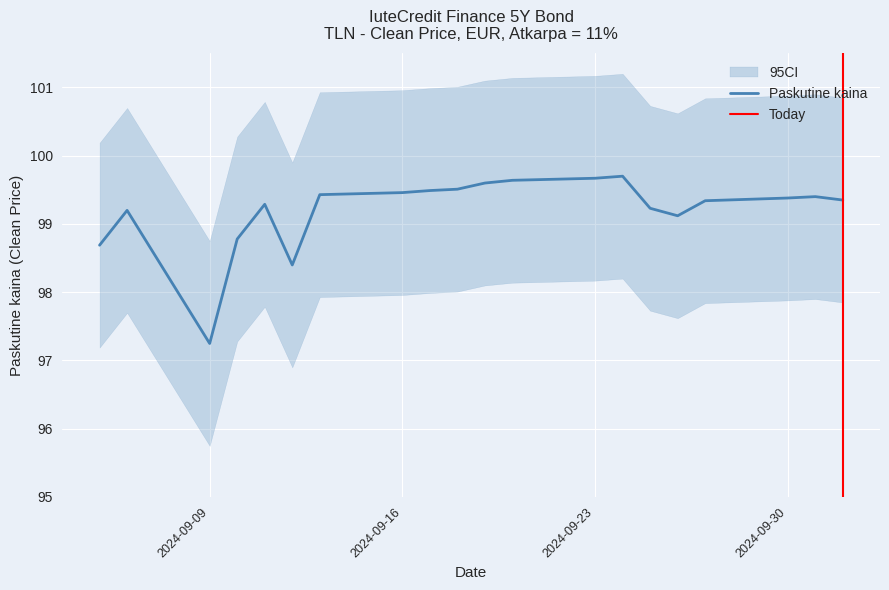

Rank the categories by value from lowest to highest.

2024-09-09, 2024-09-12, 2024-09-05, 2024-09-10, 2024-09-26, 2024-09-06, 2024-09-25, 2024-09-11, 2024-09-27, 2024-10-02, 2024-09-30, 2024-10-01, 2024-09-13, 2024-09-16, 2024-09-17, 2024-09-18, 2024-09-19, 2024-09-20, 2024-09-23, 2024-09-24